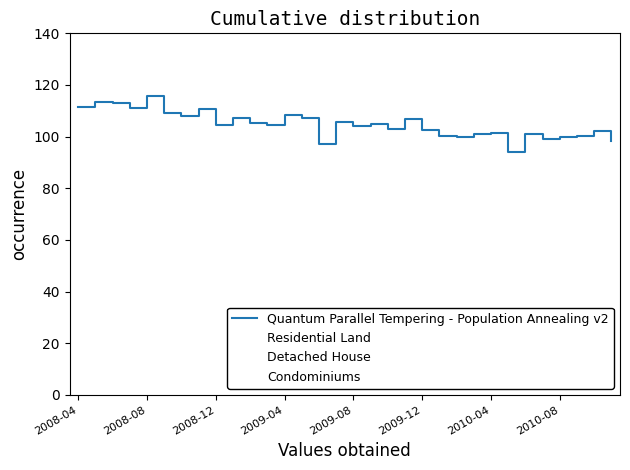

Which series has the largest range (max minus min)?

Condominiums